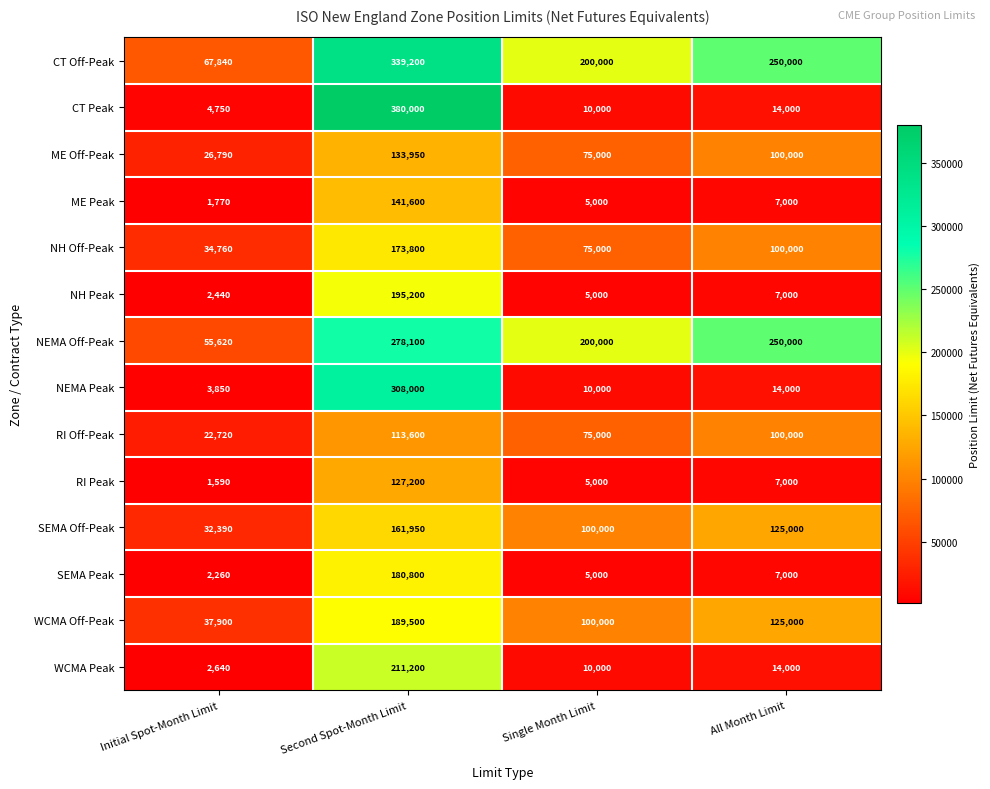

Which category has the highest value across all series?

Second Spot-Month Limit